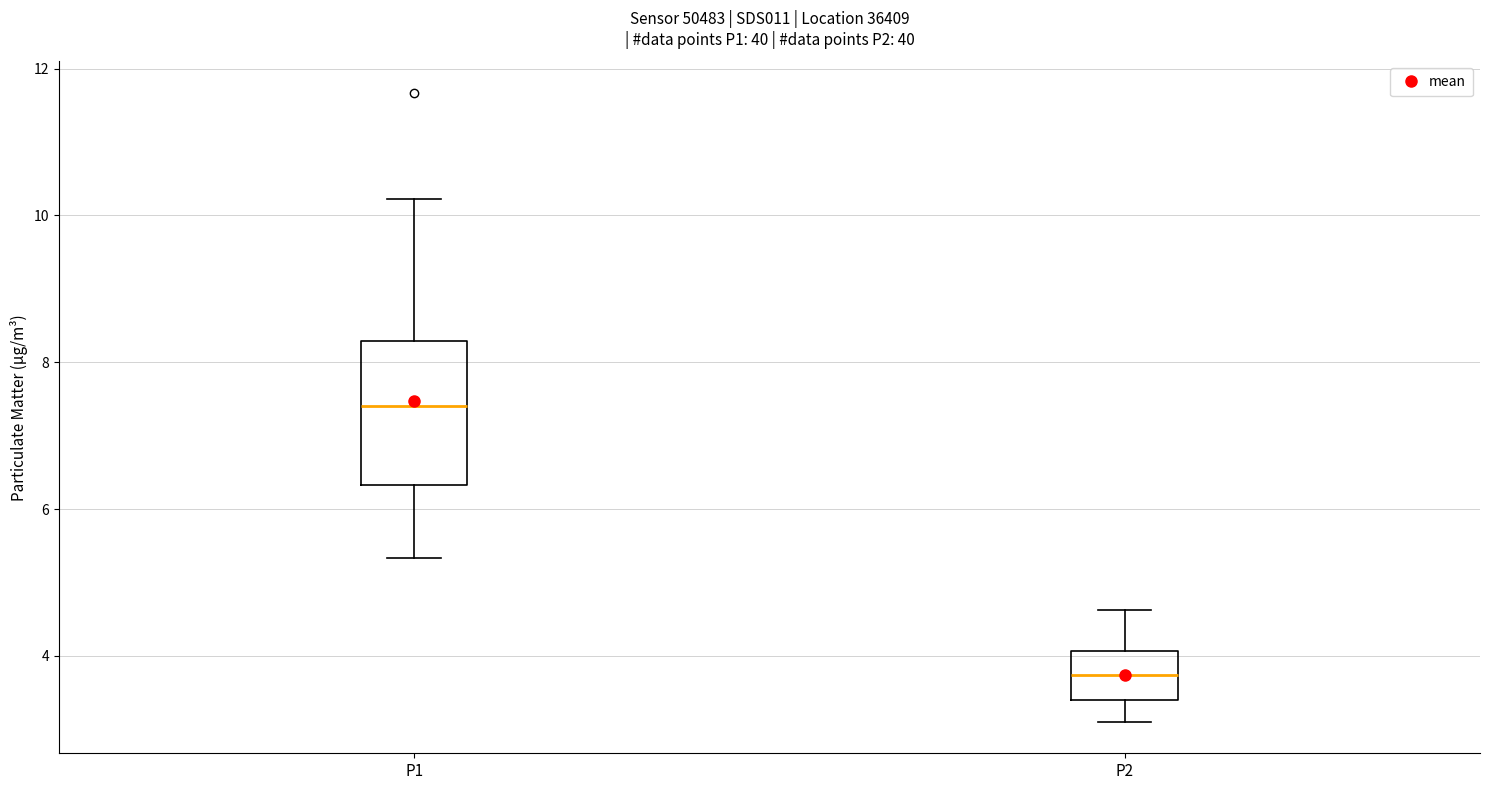

Reading left to right, transcribe this box plot: for each box, give where its median line is, the range the box spans, and where its two whiskers end, as read against the y-axis. The values are not printed on the chart, so give them approximately, as read against the axis.

P1: median 7.4, box 6.4 to 8.2, whiskers 5.4 to 10.2
P2: median 3.8, box 3.4 to 4.0, whiskers 3.2 to 4.6